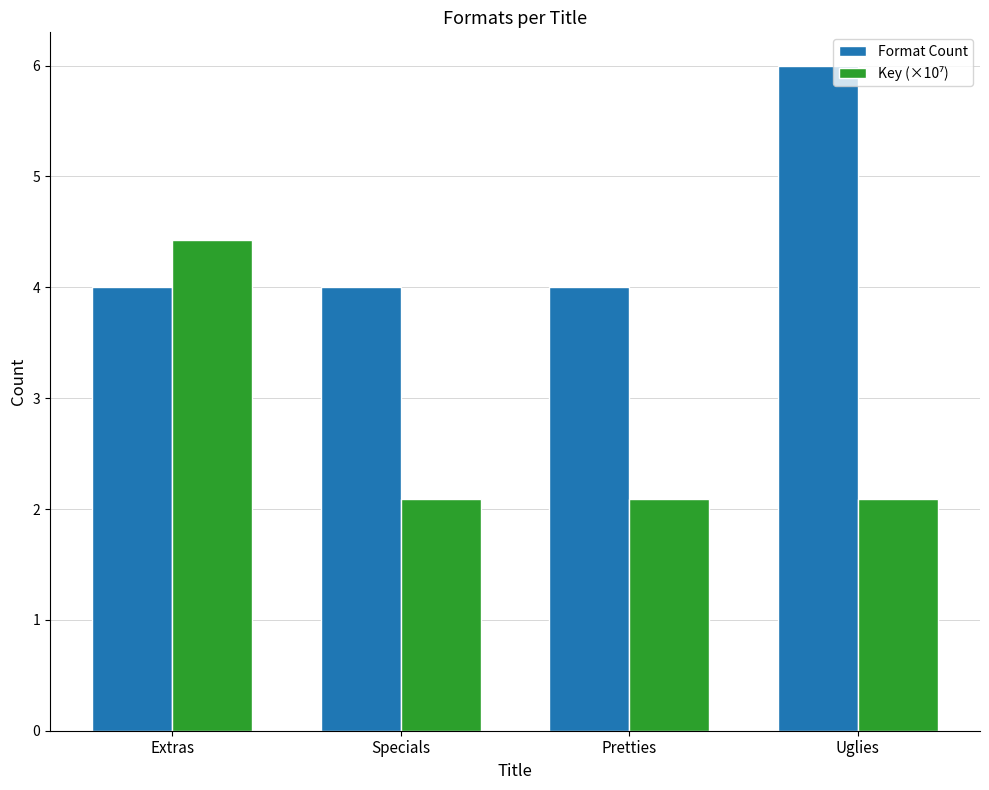

The Format Count series shows 4.0 at Extras. True or false?

True